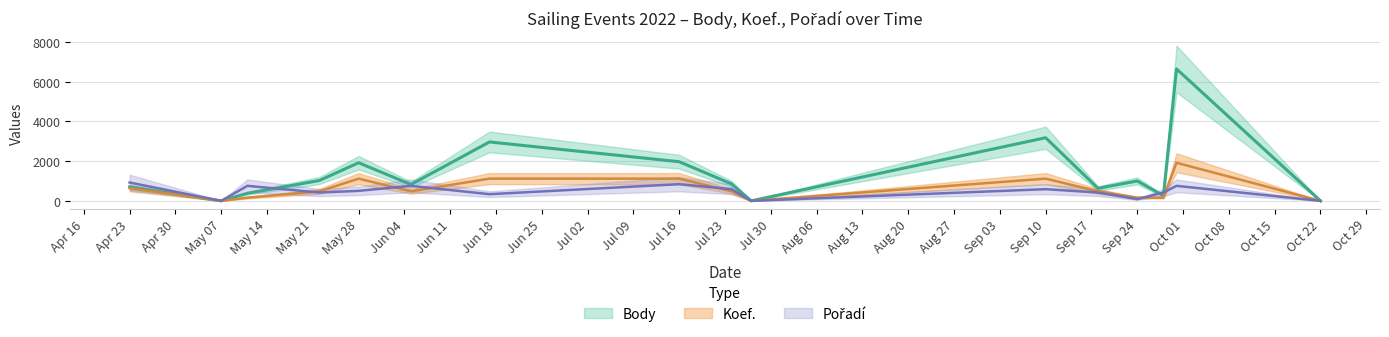

Reading left to right, extract all data points from this chart.

Body: 699.5	0.0	380.8	1025.1	1921.0	823.6	2969.1	1972.0	854.2	0.0	3181.6	629.8	1003.0	259.2	6649.5	0.0
Koef.: 640.0	0.0	160.0	480.0	1120.0	480.0	1120.0	1120.0	480.0	0.0	1120.0	480.0	160.0	160.0	1920.0	0.0
Pořadí: 924.0	0.0	756.0	420.0	504.0	756.0	336.0	840.0	588.0	0.0	588.0	420.0	84.0	420.0	756.0	0.0